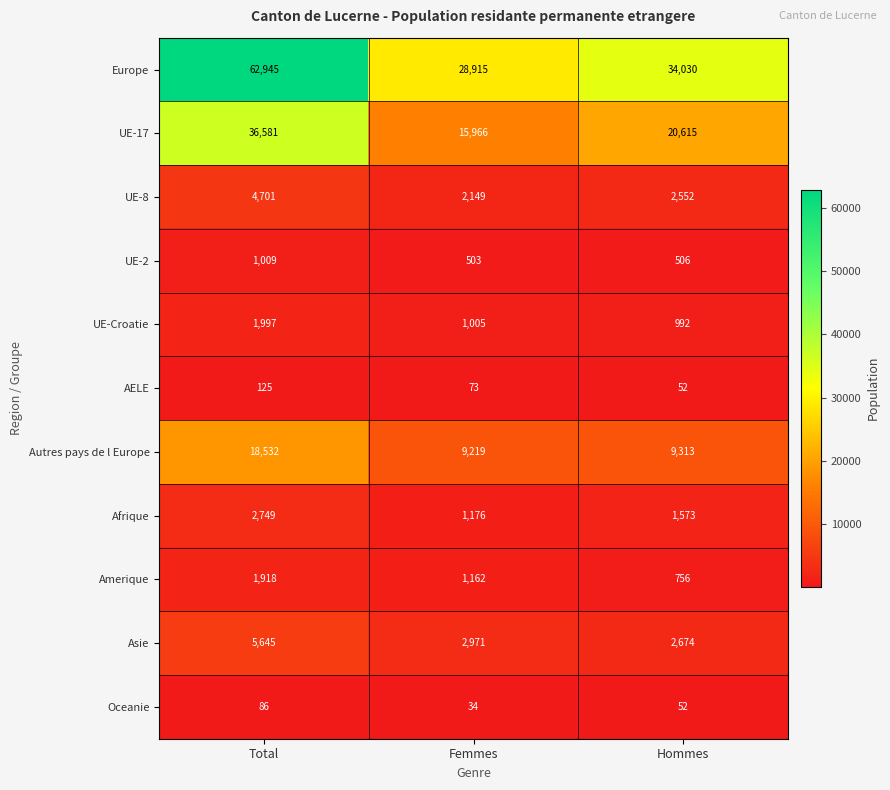

What value does the AELE series have at Total, to the nearest 5?

125